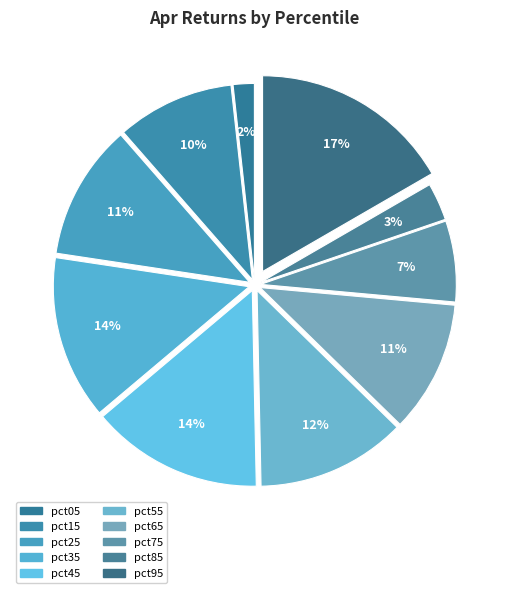

Count the number of slices in the pie.

10